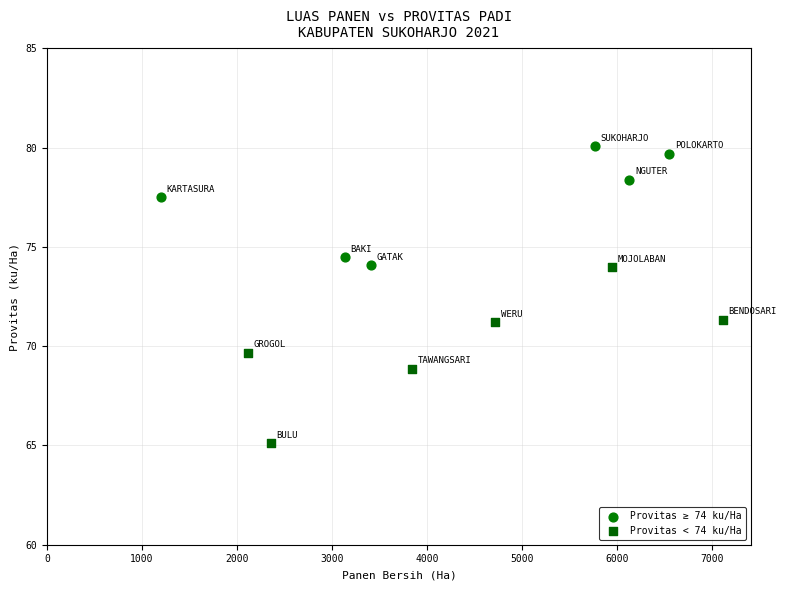

Which series reaches the minimum Y coordinate?

Provitas < 74 ku/Ha